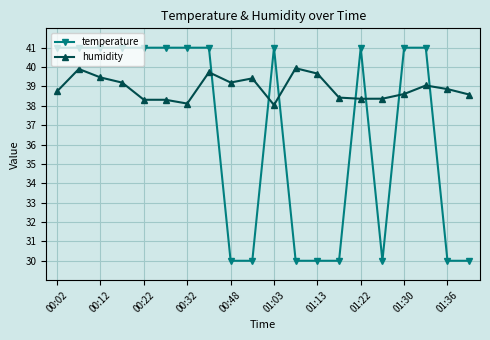

What is the value of the temperature point at the 8th from the left?

41.0